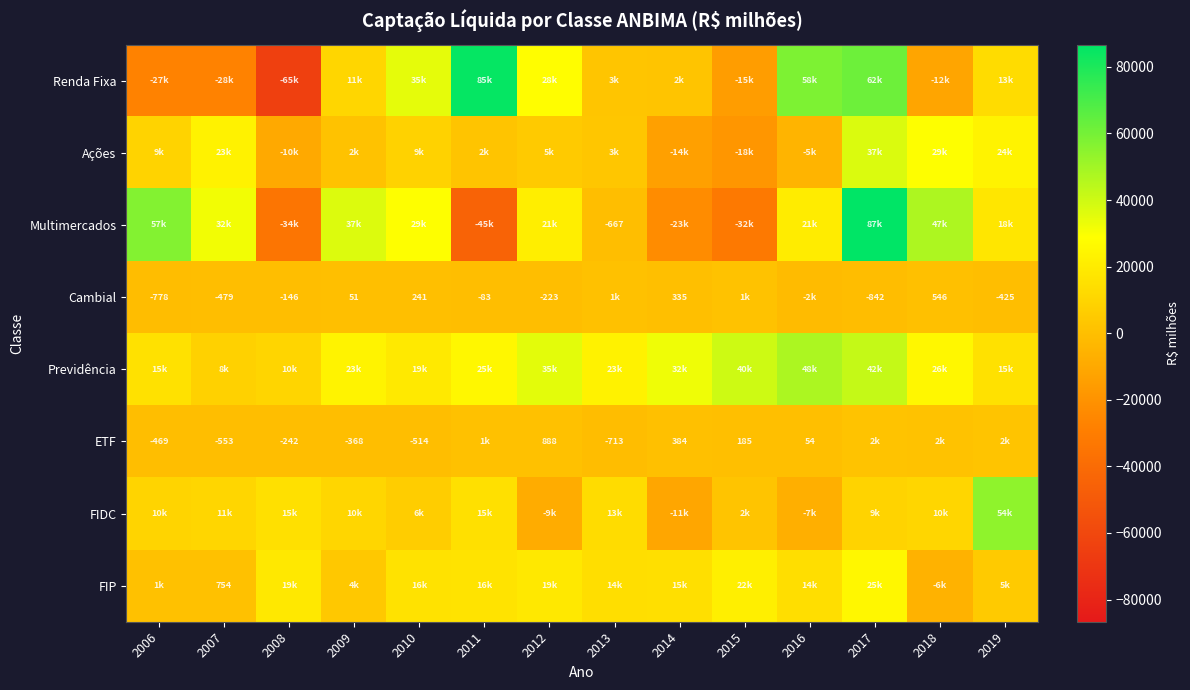

What is the sum of the Ações values at 2011 and 2014?

-11843.2